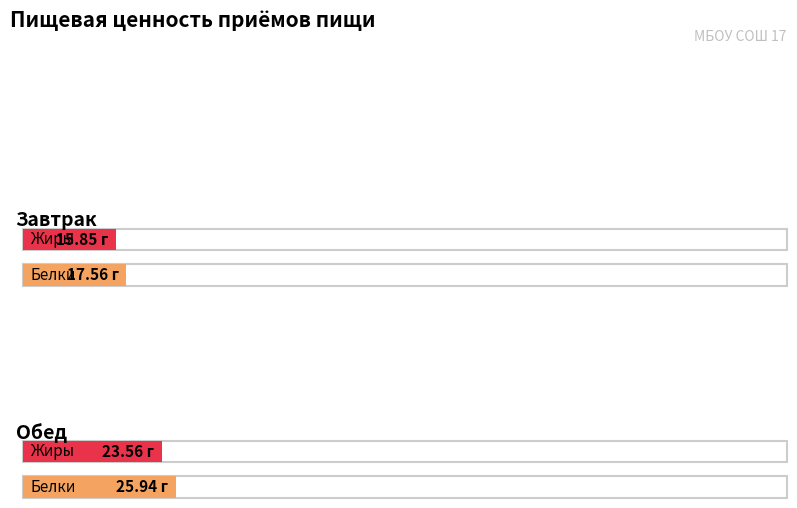

What is the difference between the maximum and minimum values in the Жиры series?

7.7